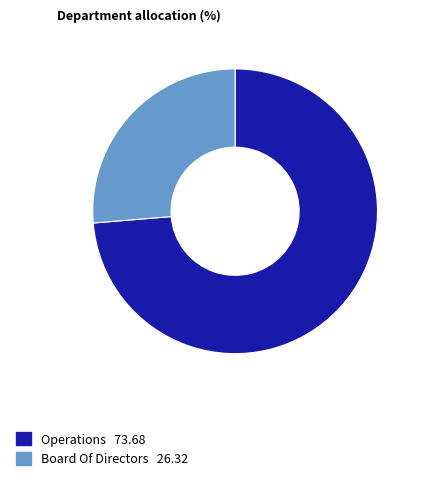

What is the largest slice in the pie chart?

Operations